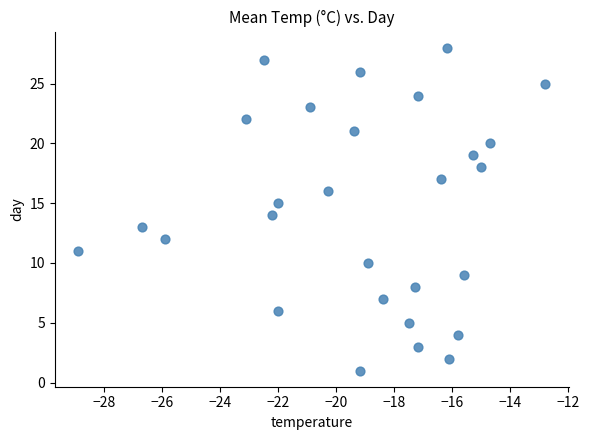

What is the range of Y values (max minus min)?

27